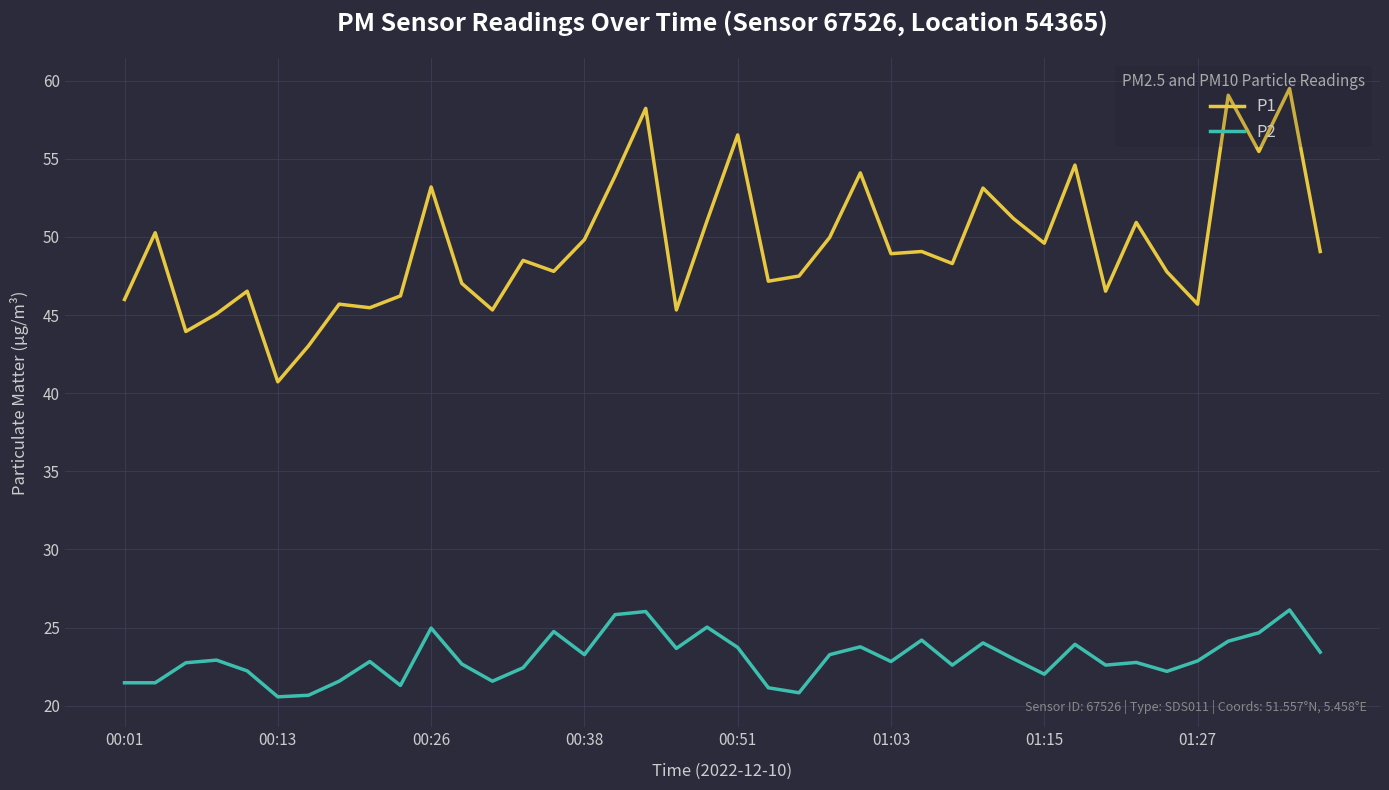

What is the maximum value for P2?

26.1